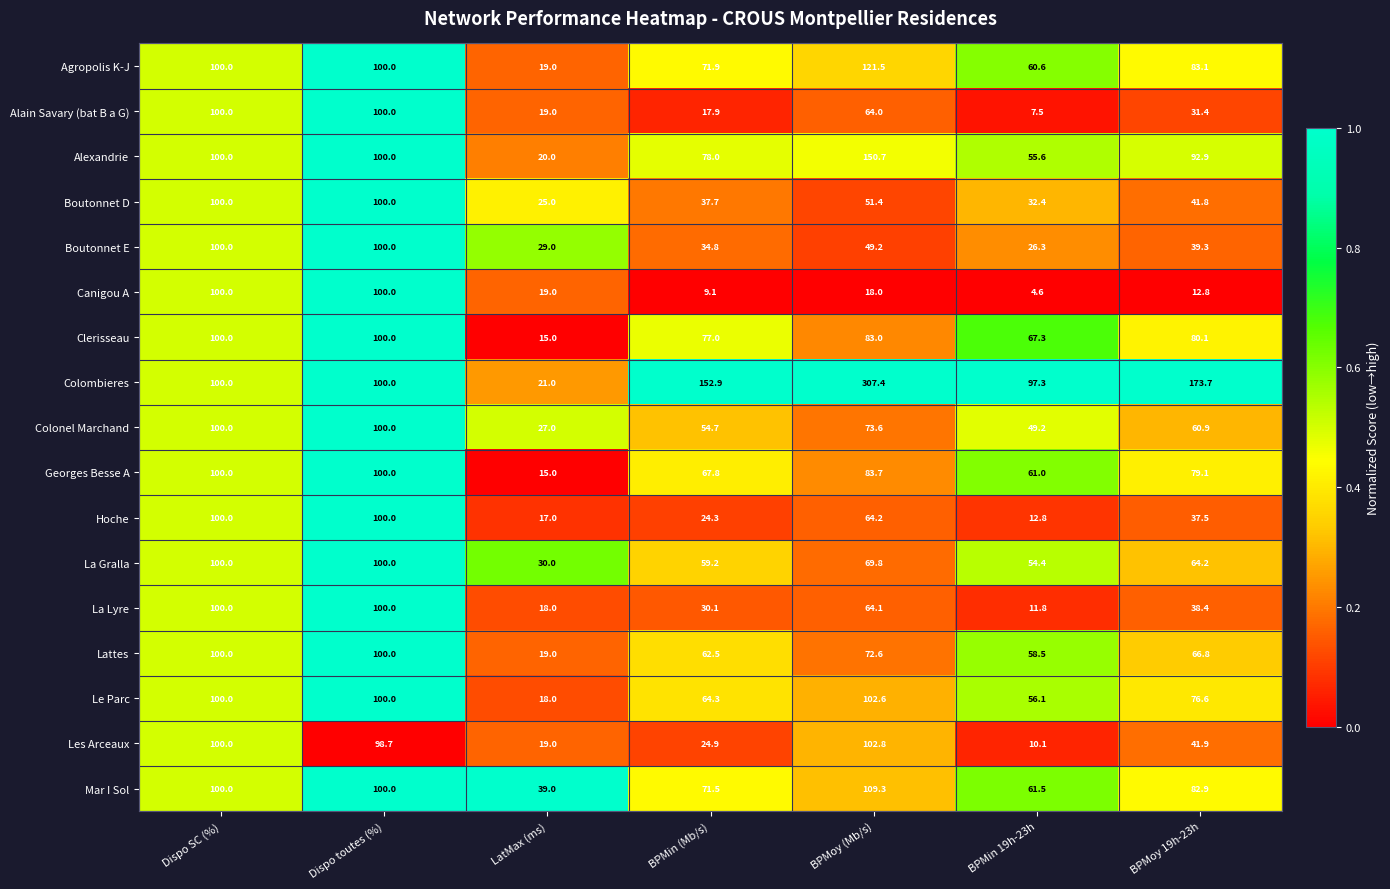

Between Dispo toutes (%) and BPMoy (Mb/s), which series saw the biggest shift?

Colombieres